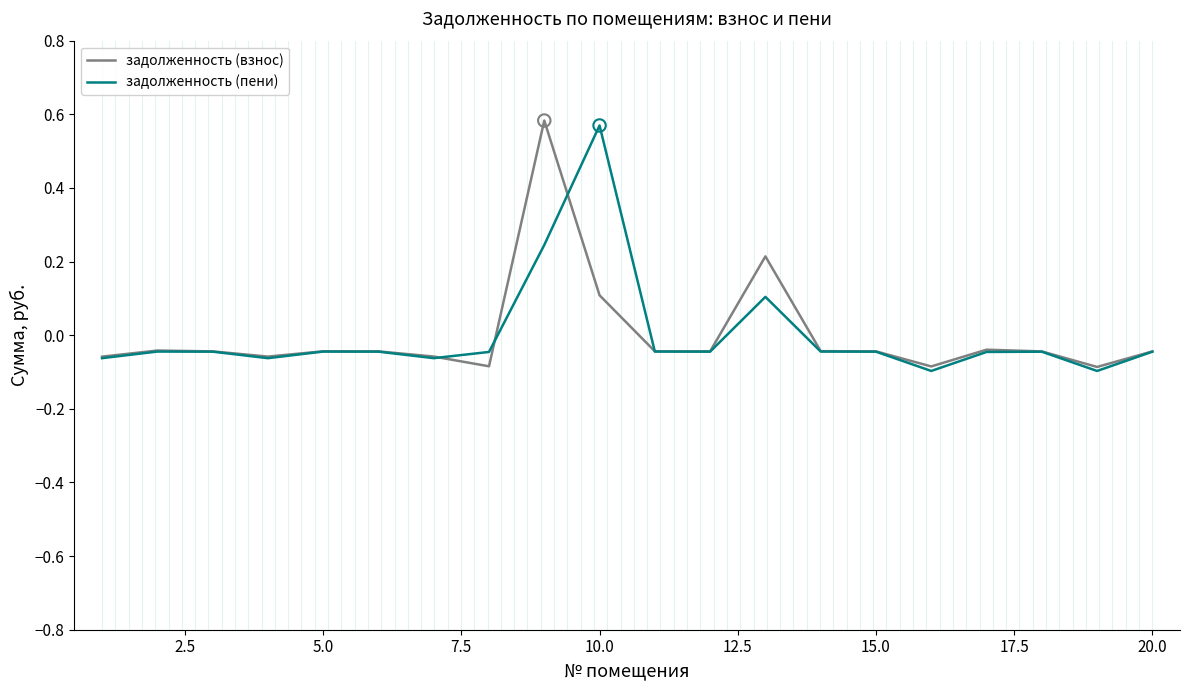

What are all the series names shown in the legend?

задолженность (взнос), задолженность (пени)